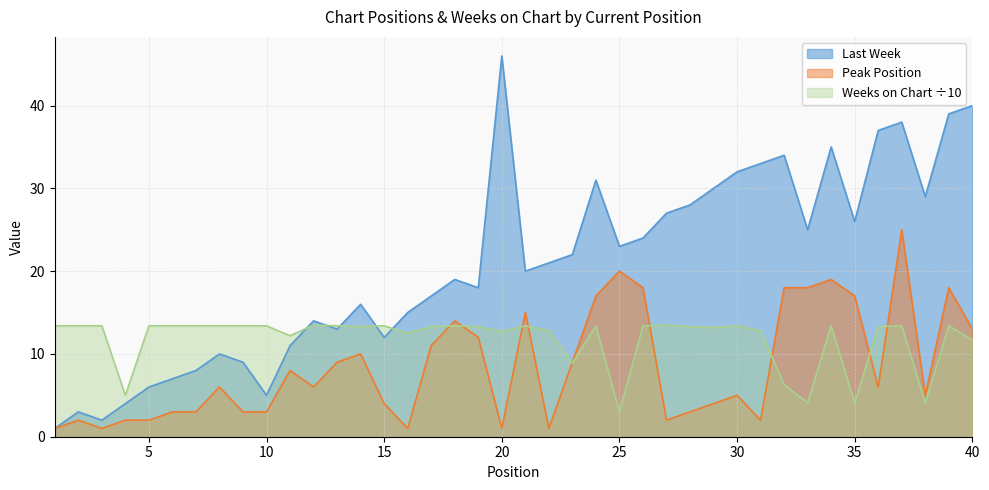

How many values in the Weeks on Chart series are below 13?

13